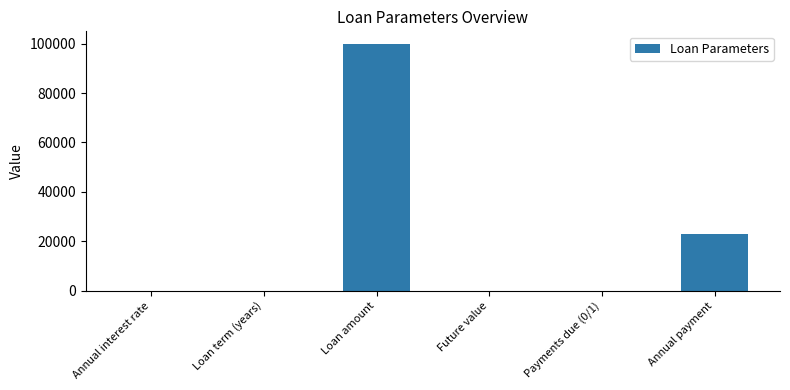

What is the maximum value shown in the chart?

100000.0